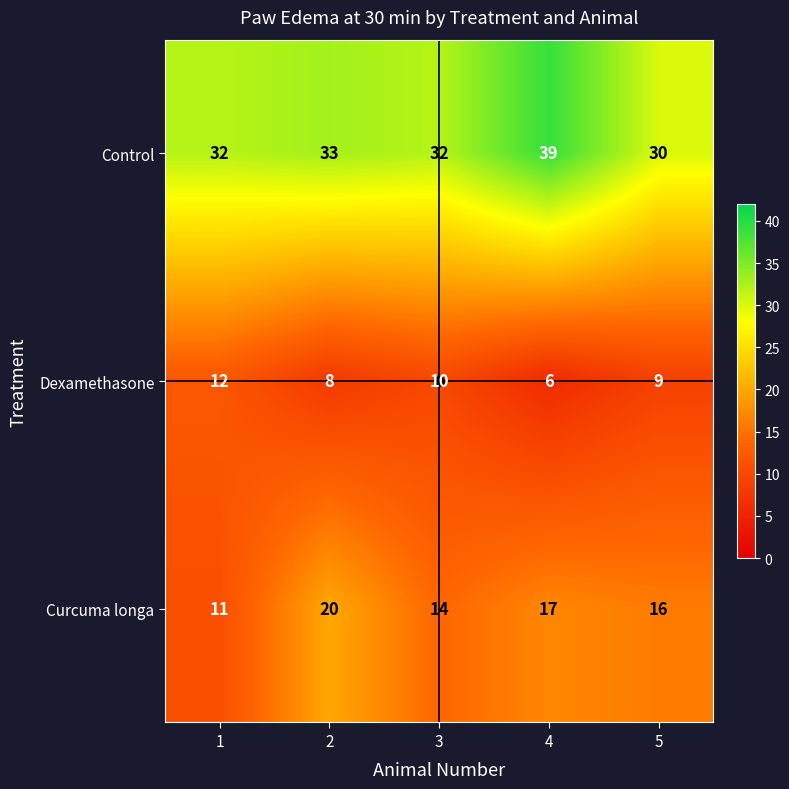

True or false: Control has a value of 50 at 2.

False